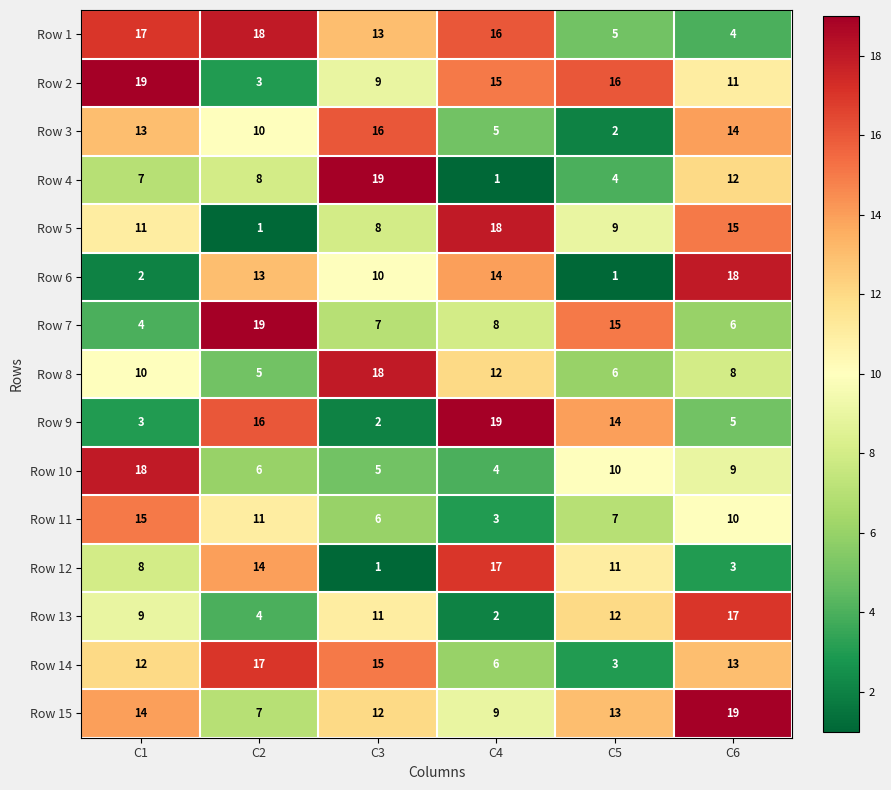

What is the difference between the highest and lowest values at C1?

17